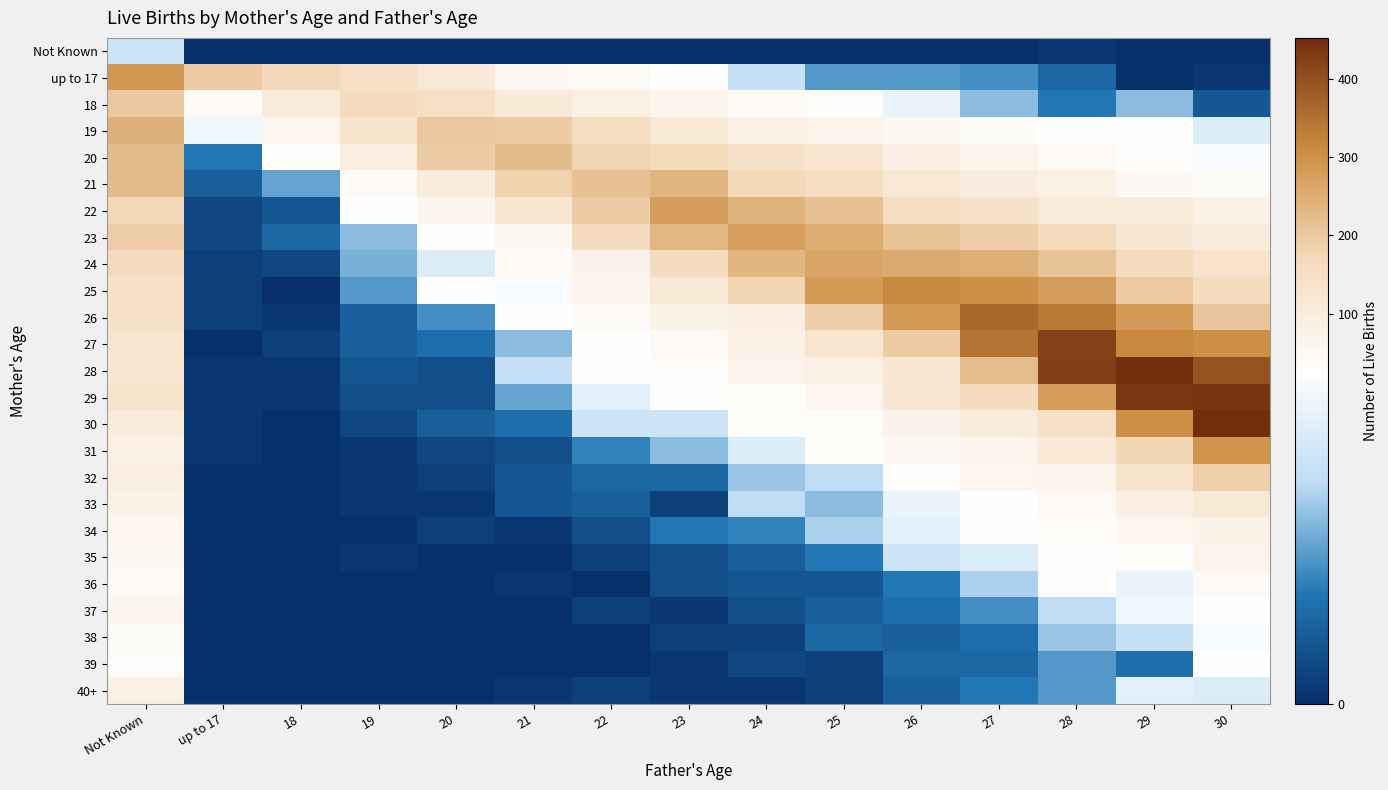

How many categories are shown in the chart?

15